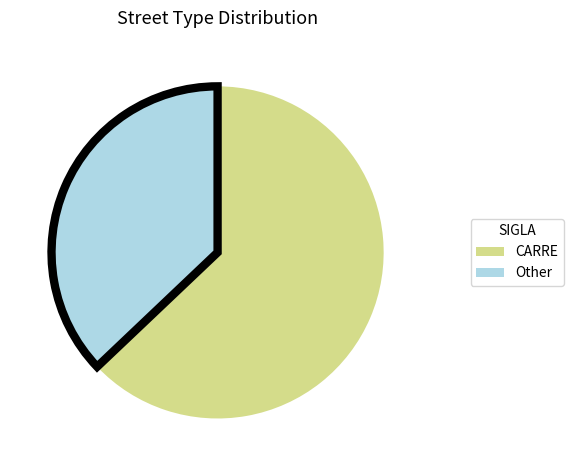

Is there a majority slice in this chart?

Yes